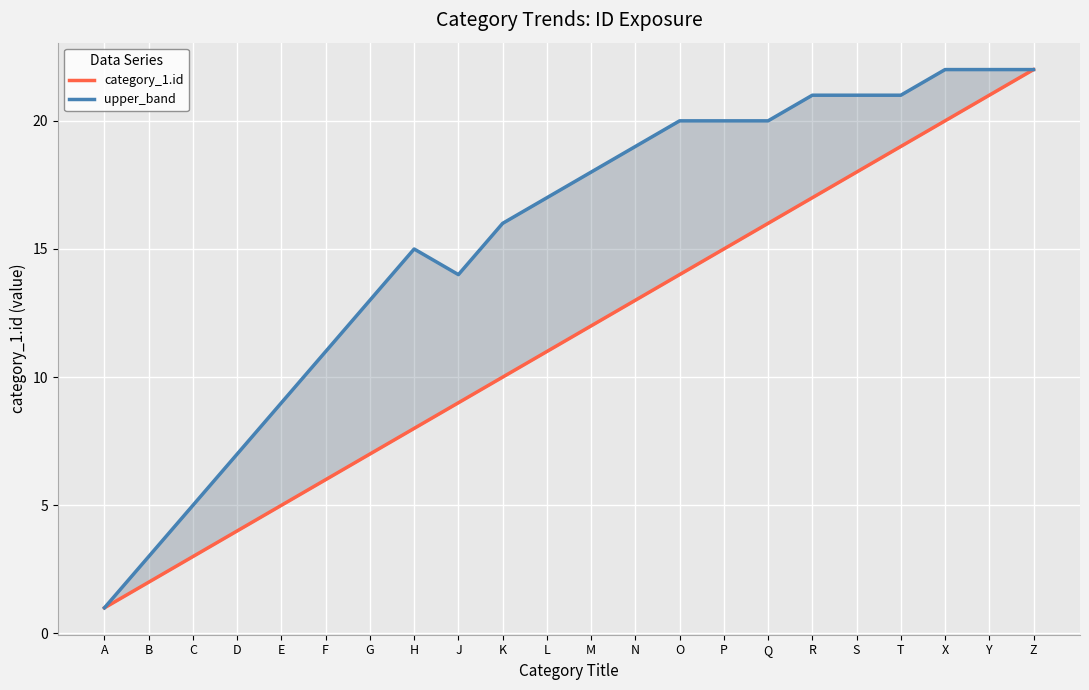

Reading left to right, what are all the values shown in this chart?

category_1.id: 1	2	3	4	5	6	7	8	9	10	11	12	13	14	15	16	17	18	19	20	21	22
upper_band: 1	3	5	7	9	11	13	15	14	16	17	18	19	20	20	20	21	21	21	22	22	22